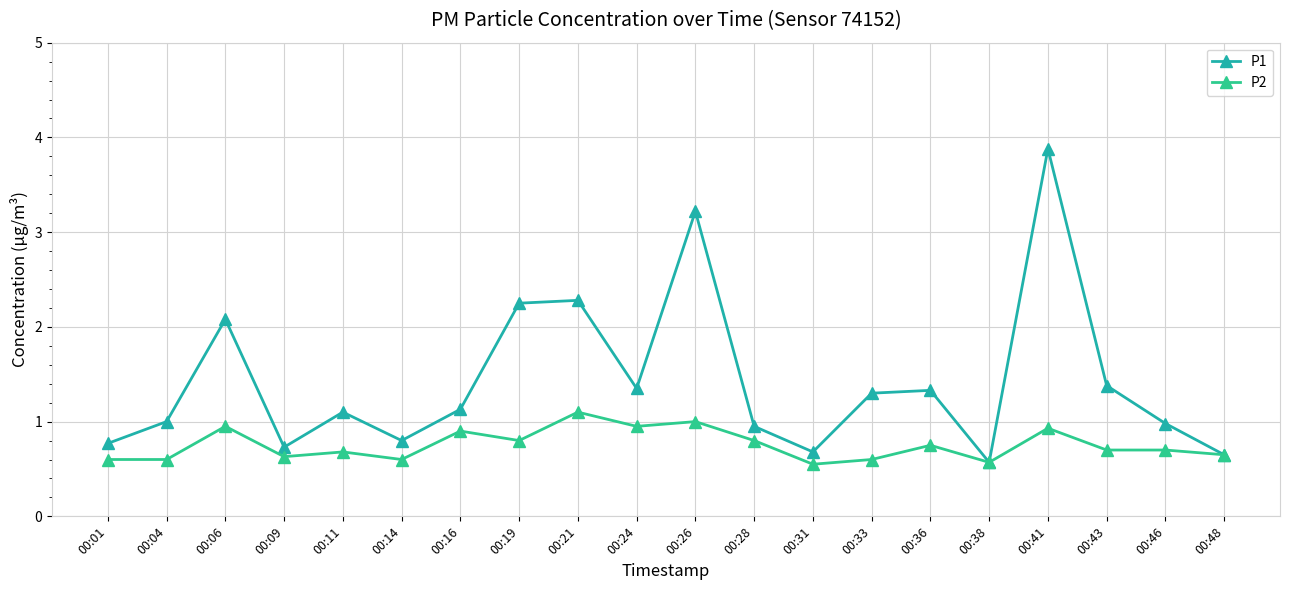

Where is the first local minimum for P1?

00:09